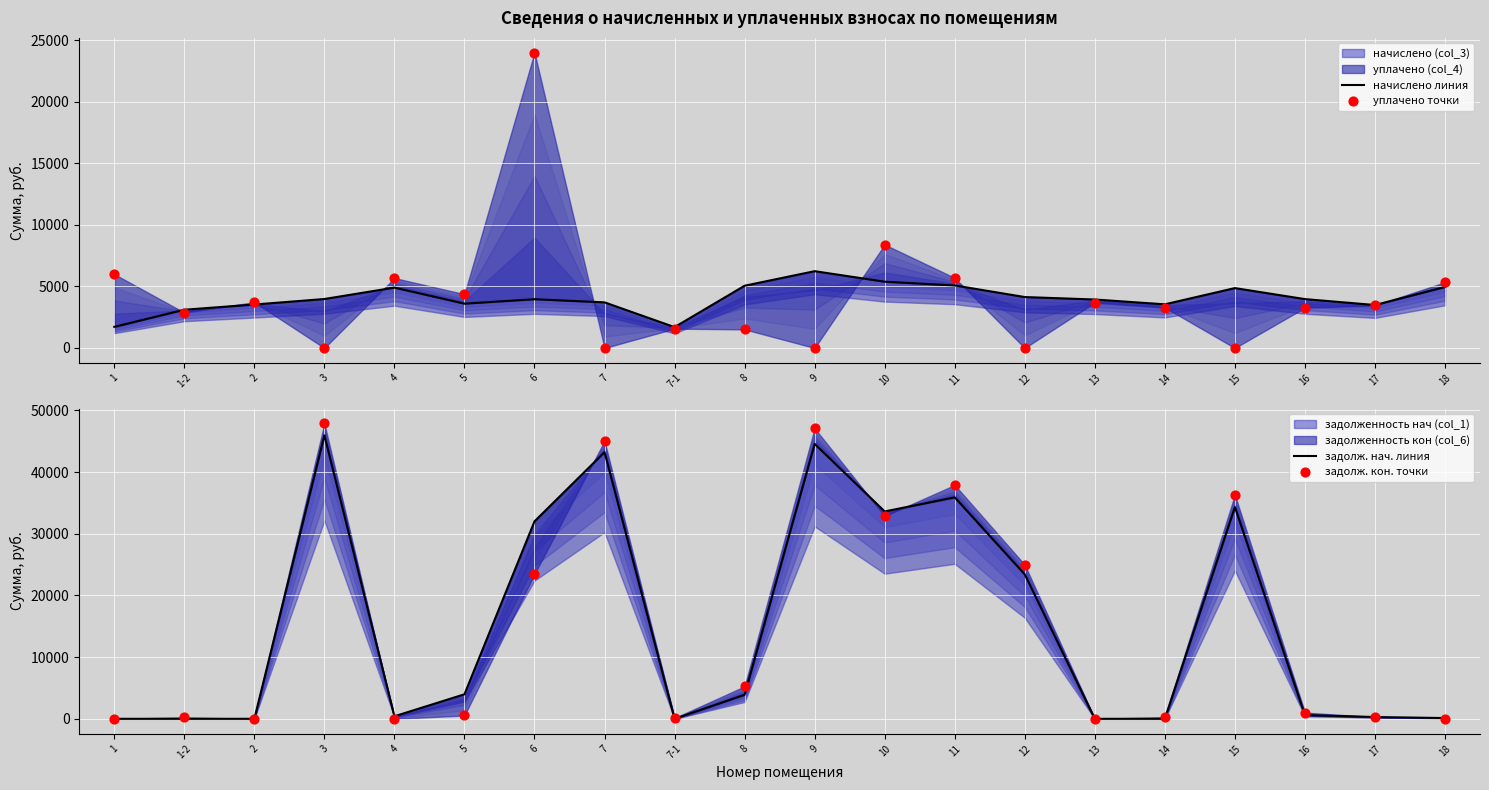

At how many categories does at least one series exceed 19735?

8